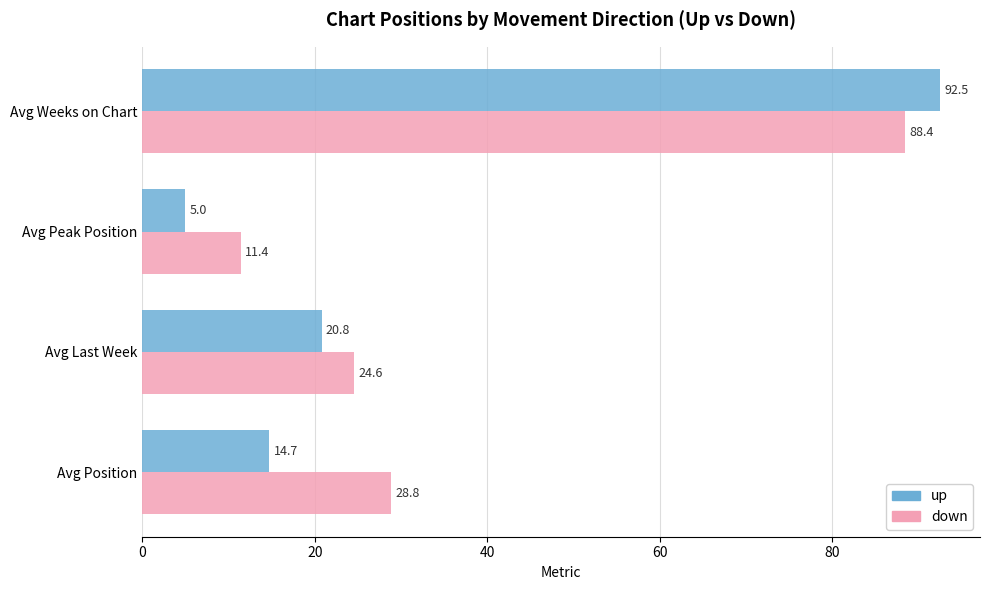

Which label corresponds to the smallest value in the chart?

Avg Peak Position